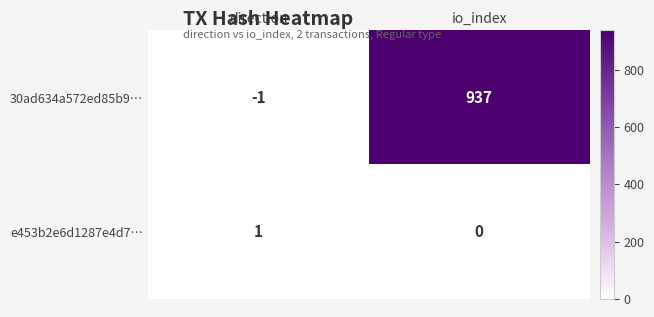

At which category is the sum across all series the highest?

io_index